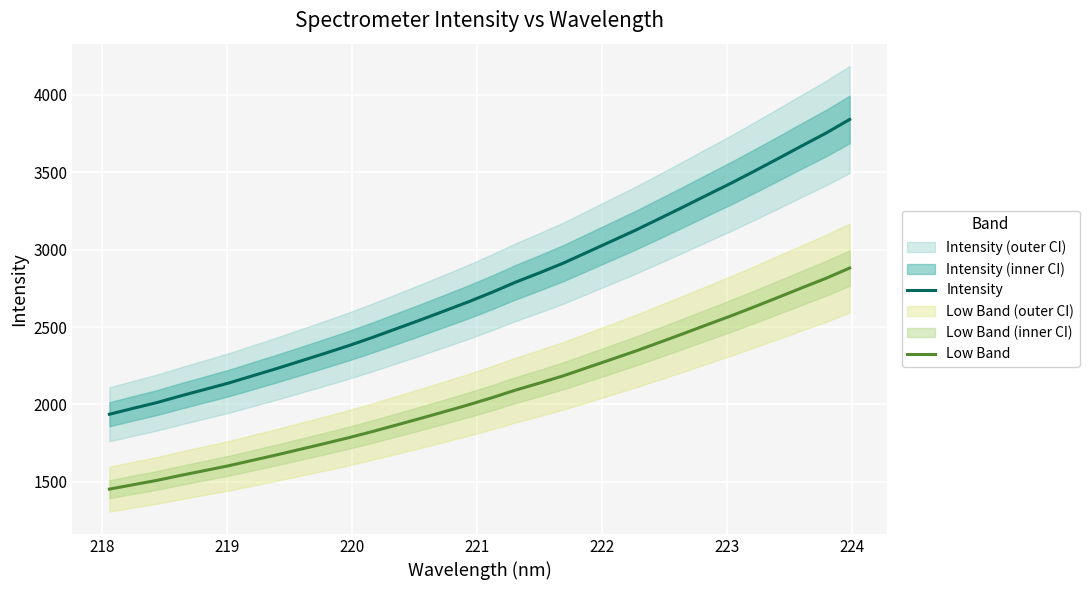

What is the minimum value for Low Band?

1452.1